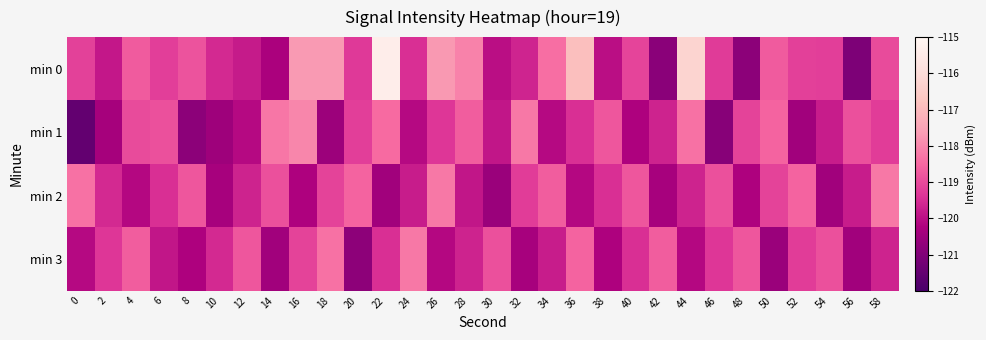

Which series changed the most between 46 and 50?

min 1